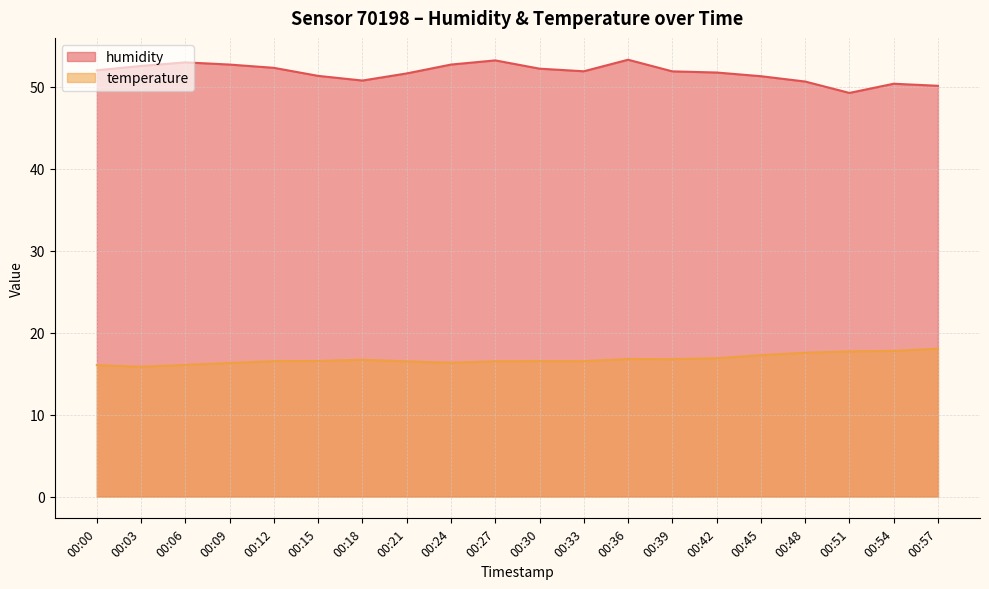

Where is the first local maximum for temperature?

00:18